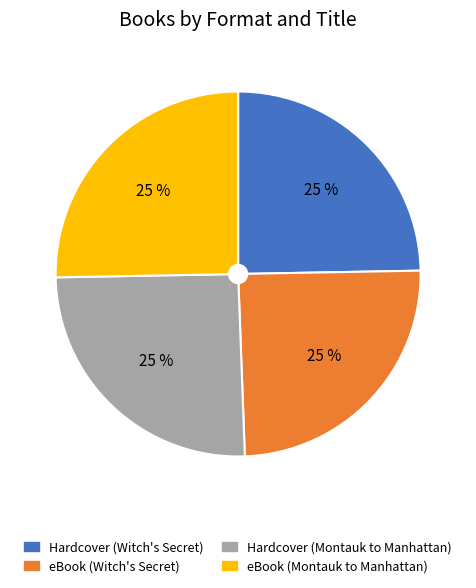

Is there any slice that represents more than half of the pie?

No